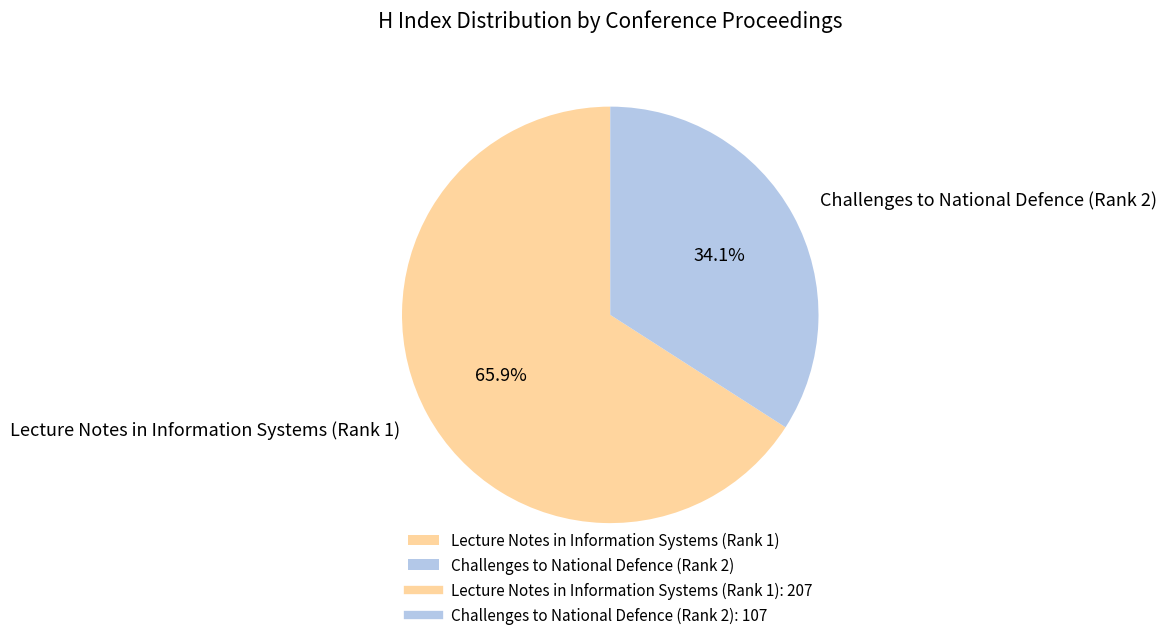

What percentage is the Challenges to National Defence (Rank 2) slice, to the nearest percent?

34%